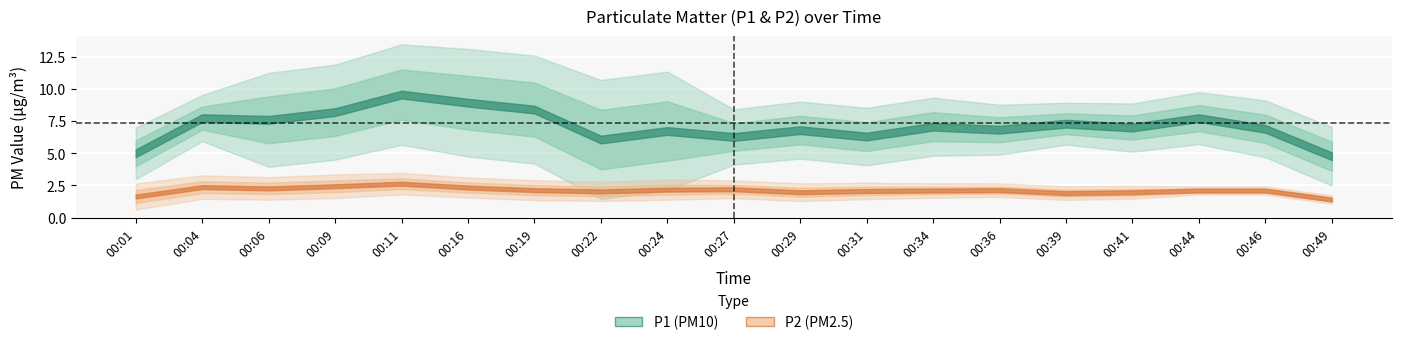

What is the sum of the P2 values at 00:31 and 00:24?

4.3